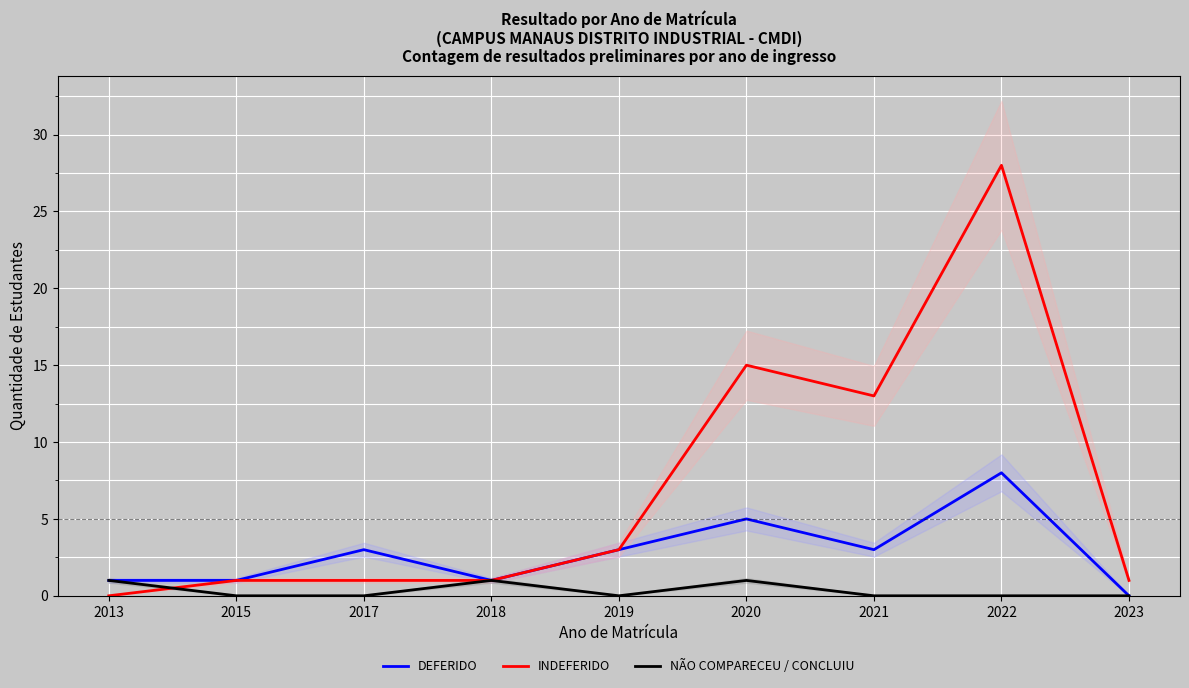

Rank the series by their average value, from lowest to highest.

NÃO COMPARECEU / CONCLUIU, DEFERIDO, INDEFERIDO